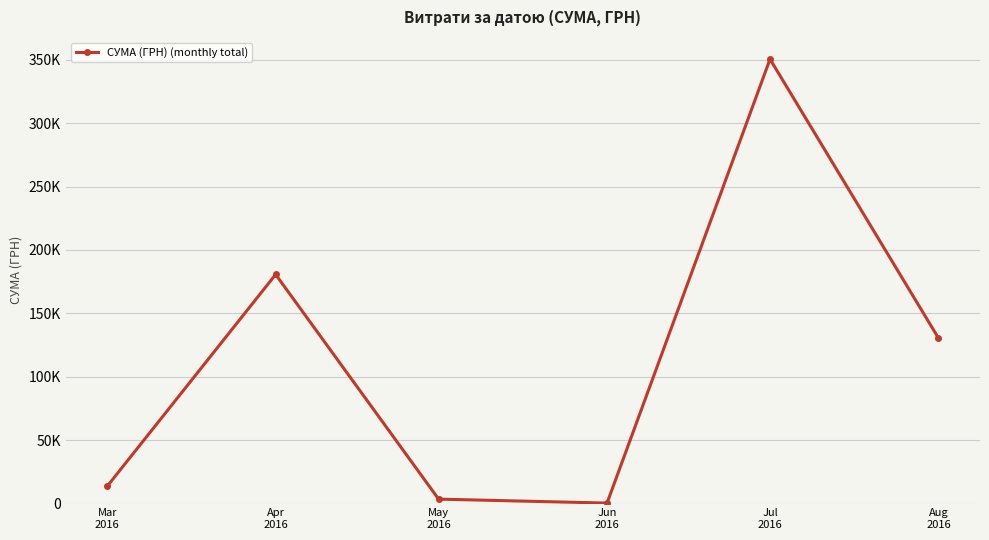

Does the chart have visible grid lines?

Yes